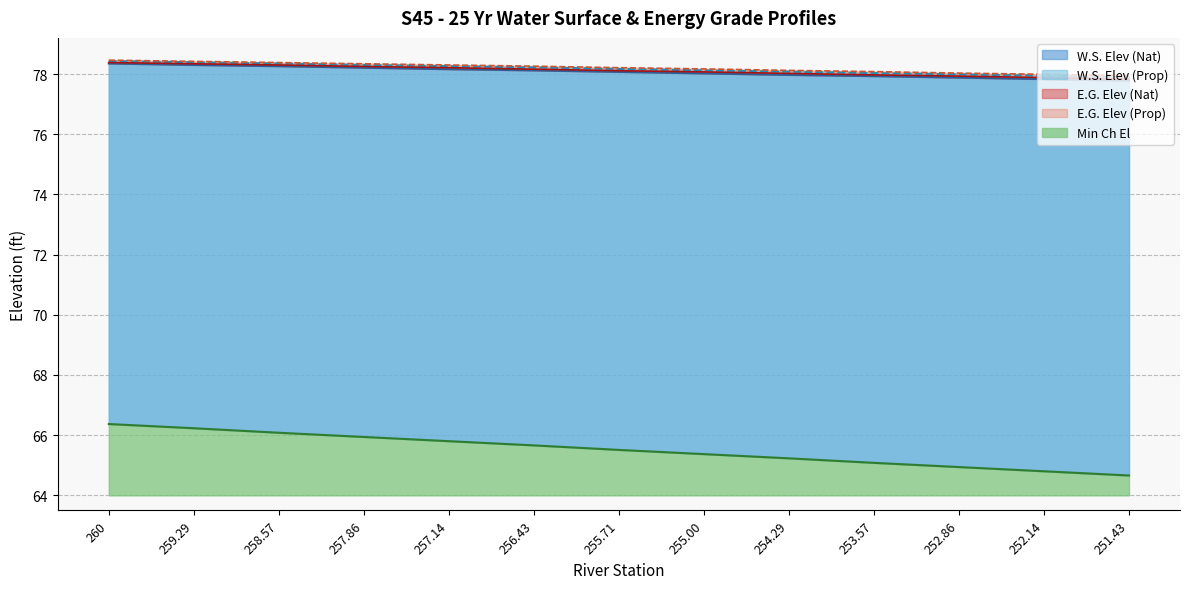

What is the total value across all series at 252.86?

376.8